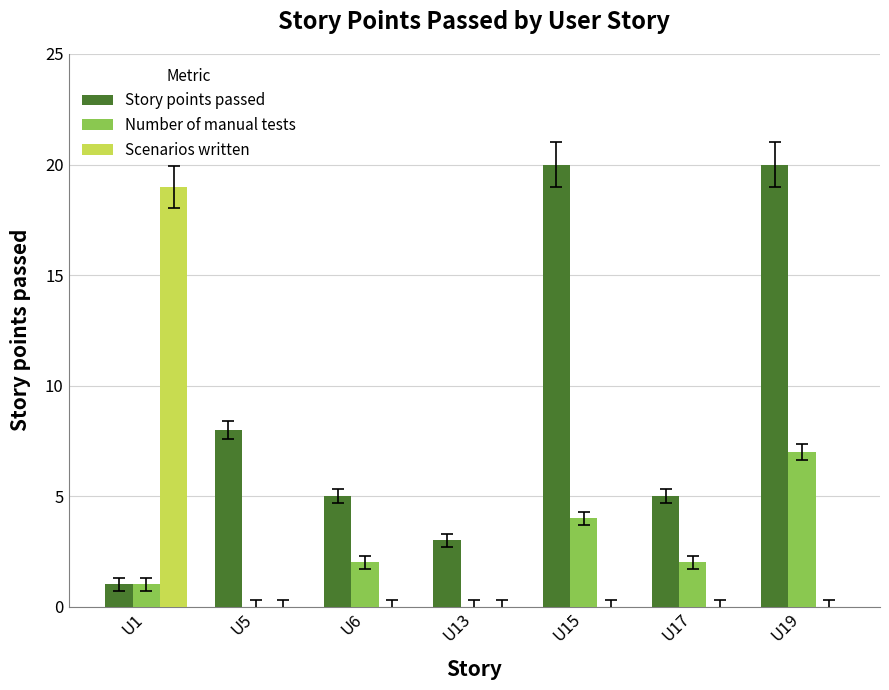

Is it true that Number of manual tests equals 2 at U1?

False